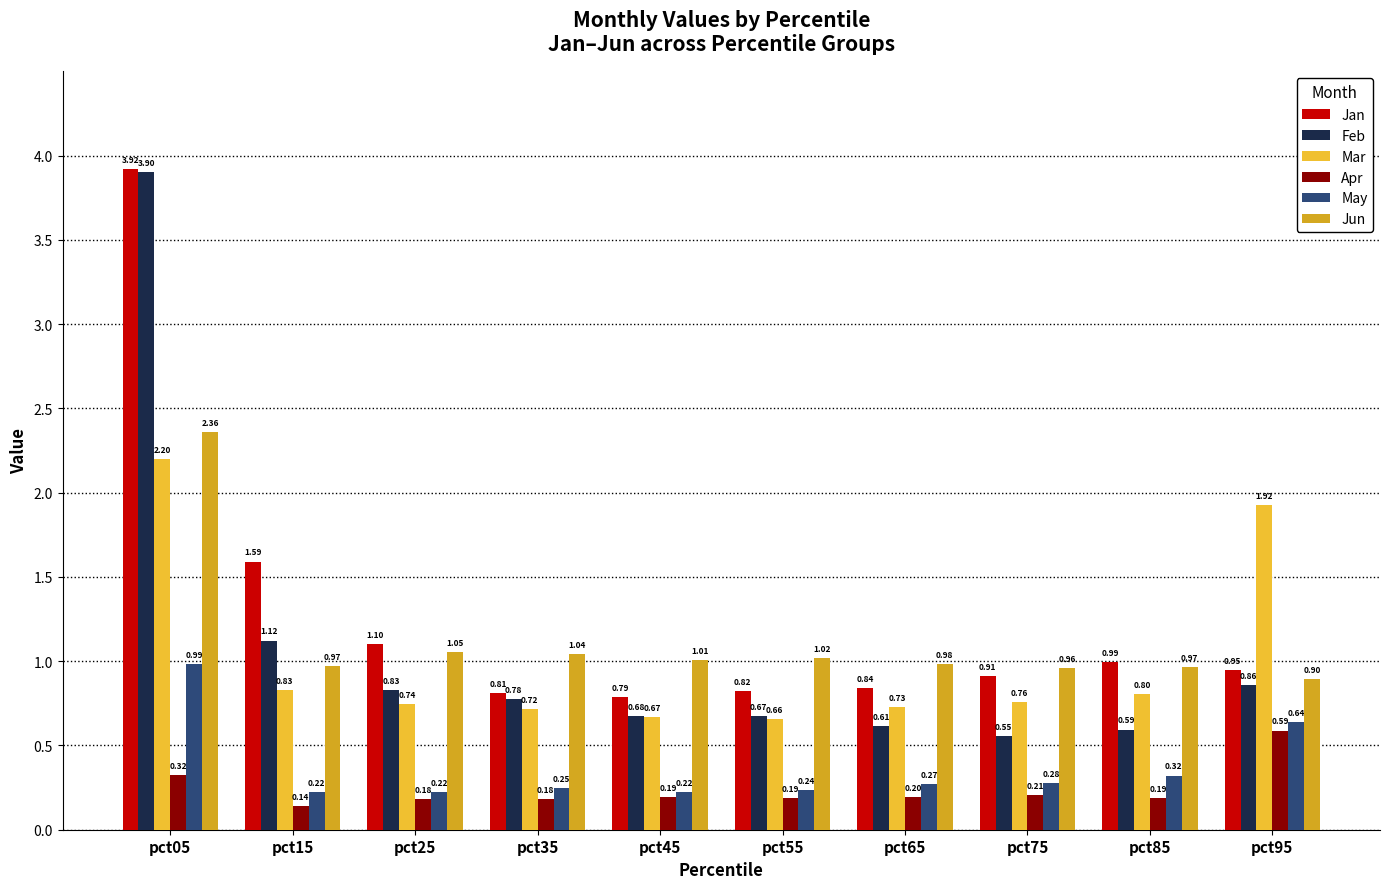

At pct55, list the series in order from smallest to largest.

Apr, May, Mar, Feb, Jan, Jun